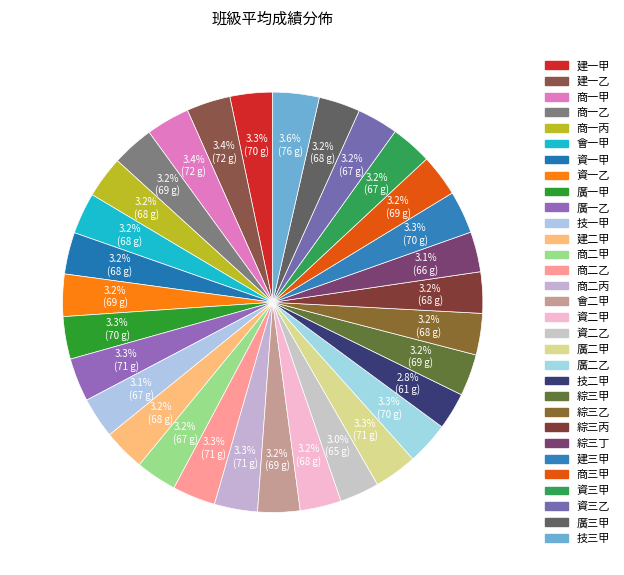

Does any single category account for the majority?

No